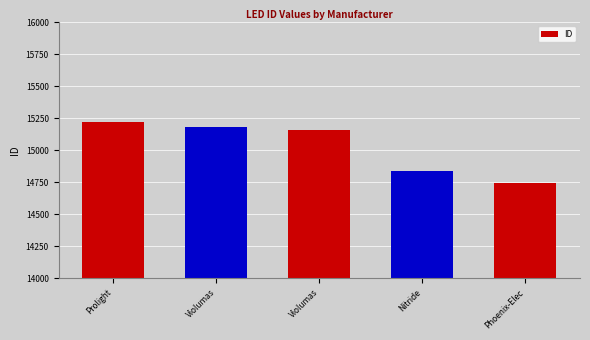

The value at Phoenix-Elec is 14742. True or false?

True